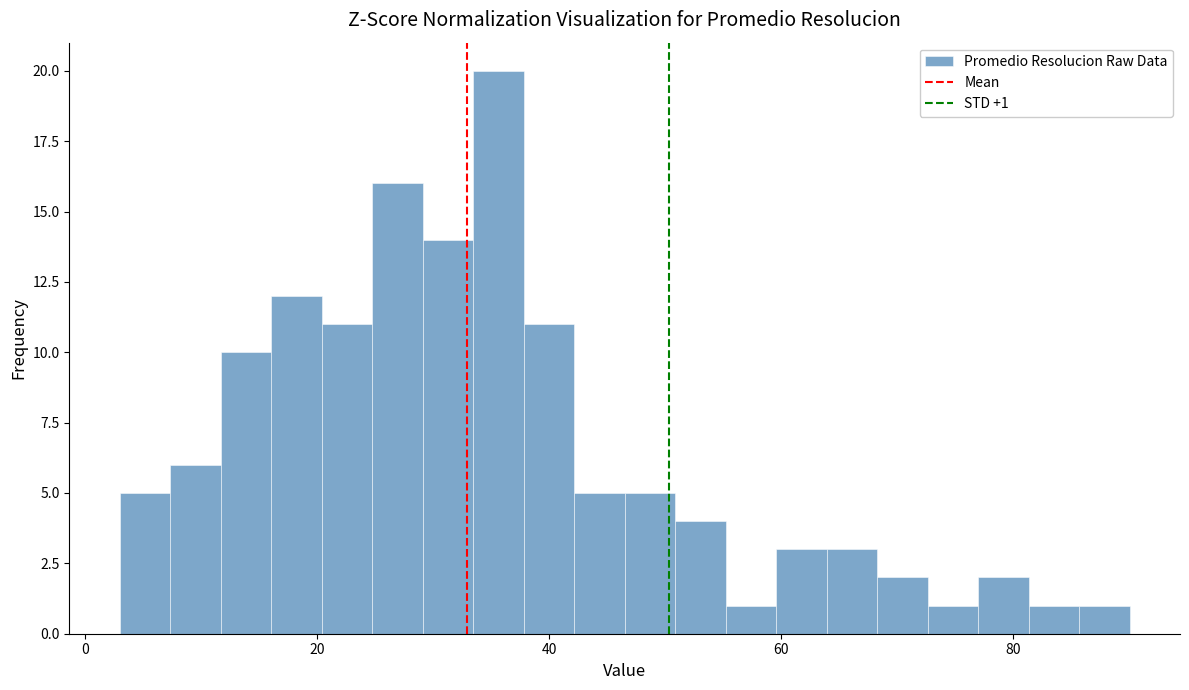

Around what value on the x-axis is the tallest bar? Give the approximate position of its centre, as read against the axis.

36